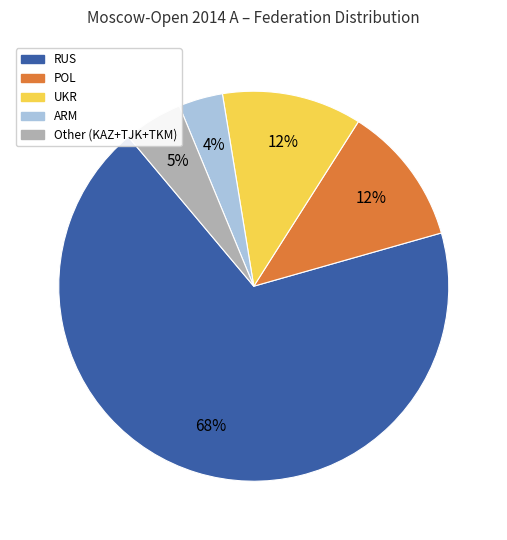

Count the number of slices in the pie.

5